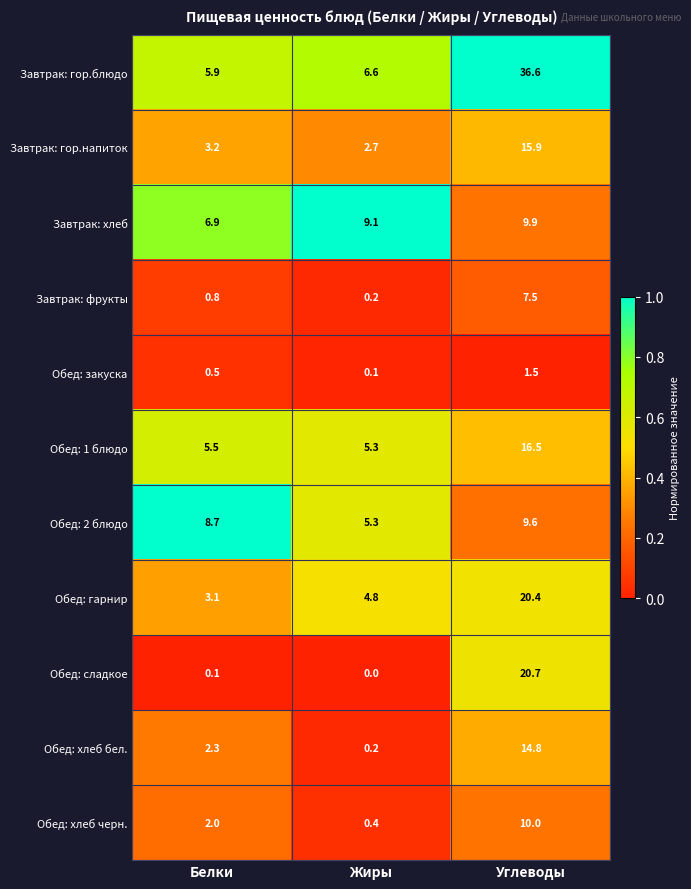

Between Белки and Углеводы, which series saw the biggest shift?

Завтрак: гор.блюдо